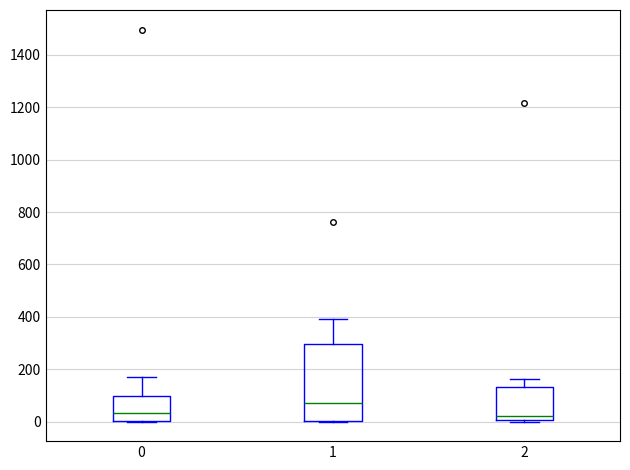

Reading left to right, transcribe this box plot: for each box, give where its median line is, the range the box spans, and where its two whiskers end, as read against the y-axis. The values are not printed on the chart, so give them approximately, as read against the axis.

0: median 40, box 0 to 100, whiskers 0 to 180
1: median 60, box 0 to 300, whiskers 0 to 400
2: median 20, box 0 to 140, whiskers 0 (just below the box's lower edge) to 160